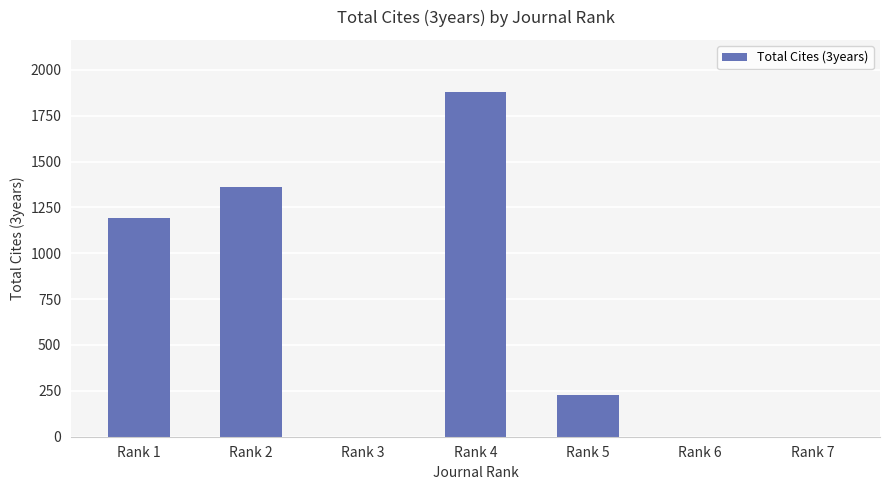

Reading left to right, what are all the values shown in this chart?

Rank 1=1193	Rank 2=1361	Rank 3=0	Rank 4=1881	Rank 5=226	Rank 6=0	Rank 7=0